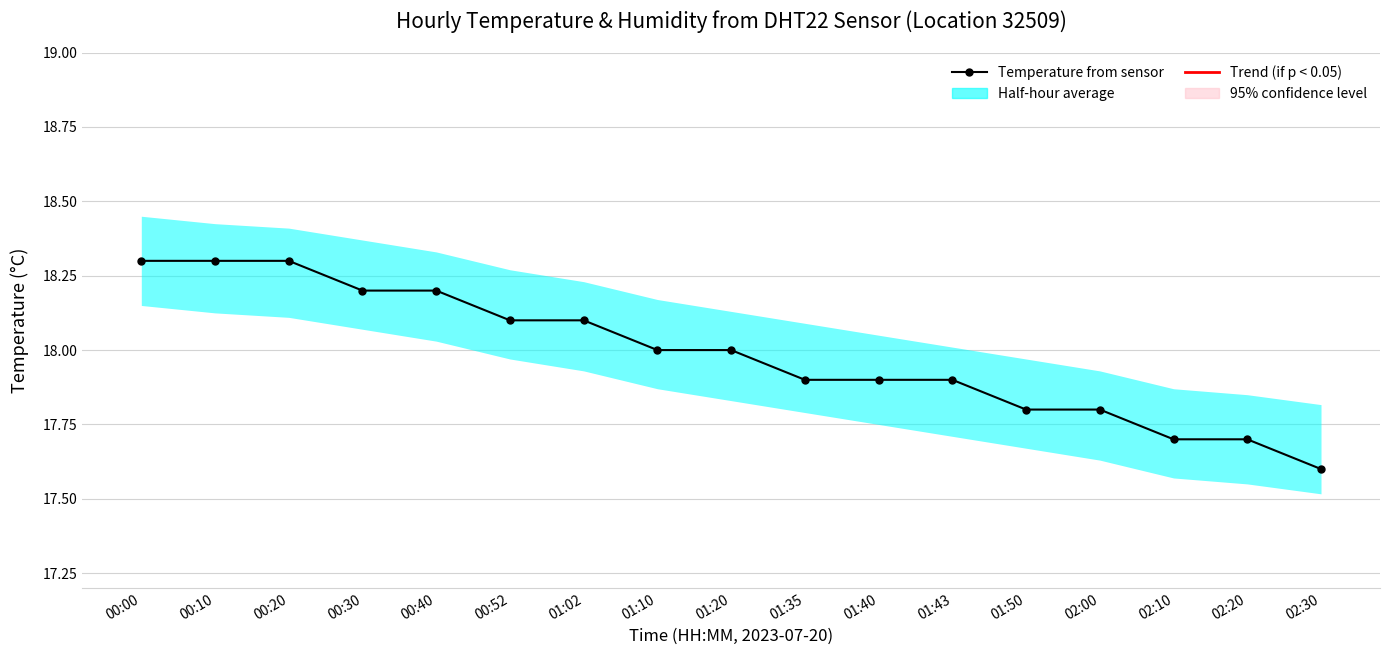

What is the sum of the values at 01:02 and 01:50?

35.9